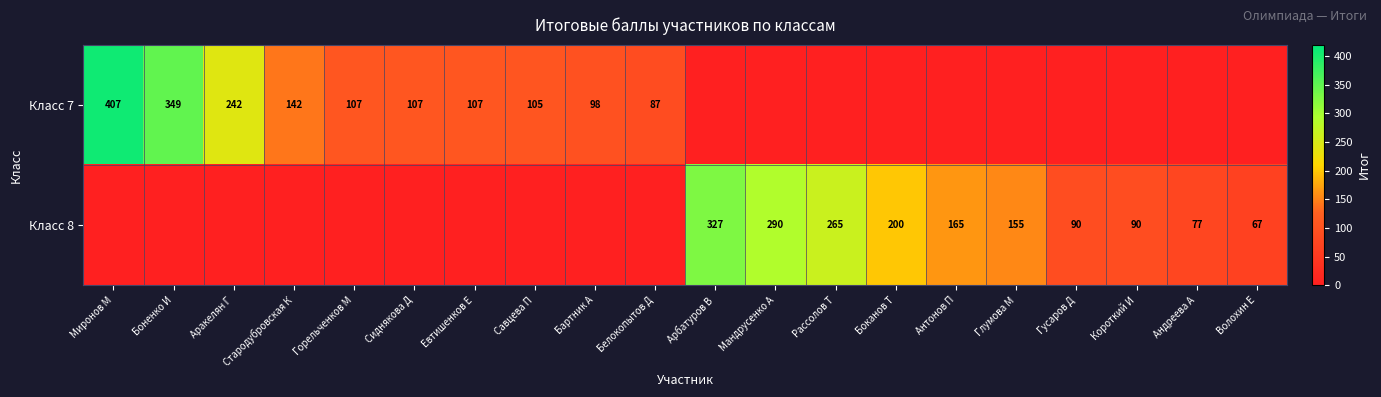

Which has a higher value, Короткий И or Стародубровская К?

Стародубровская К